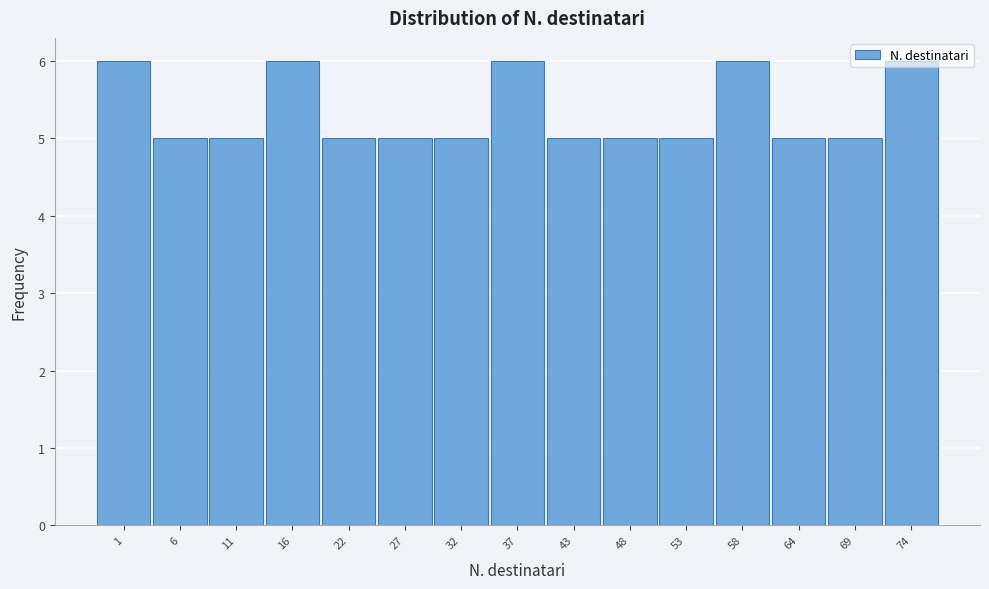

What is the sum of the values at 22 and 53?

10